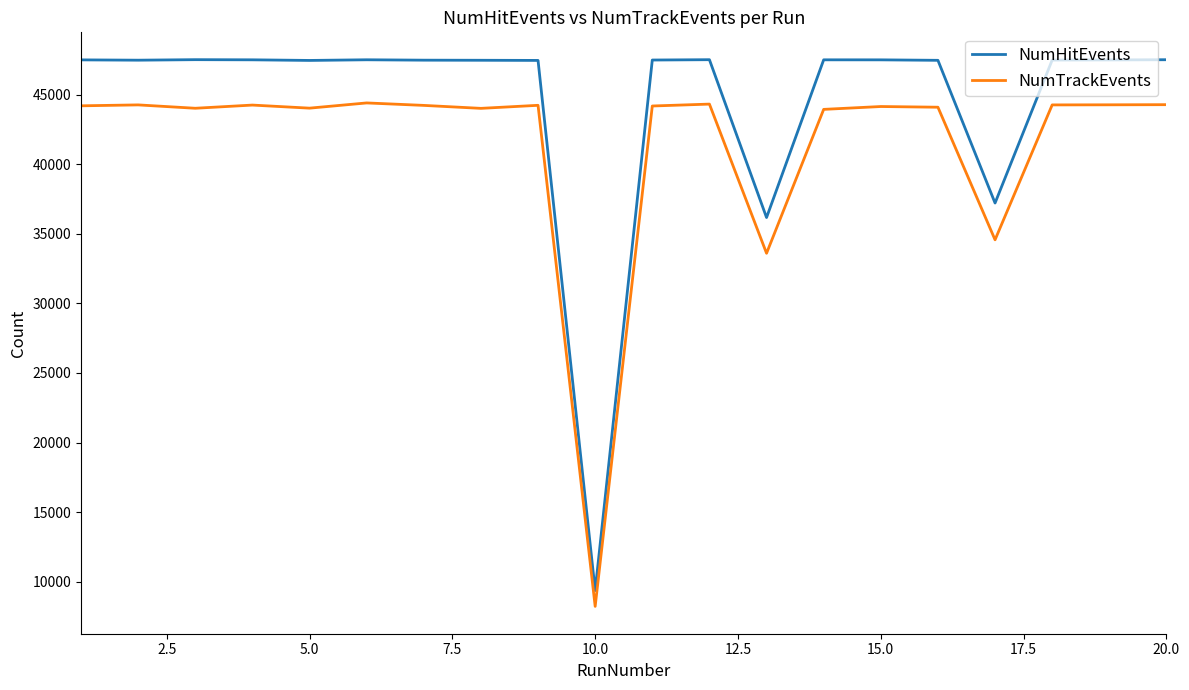

True or false: NumTrackEvents and NumHitEvents cross at least once.

False